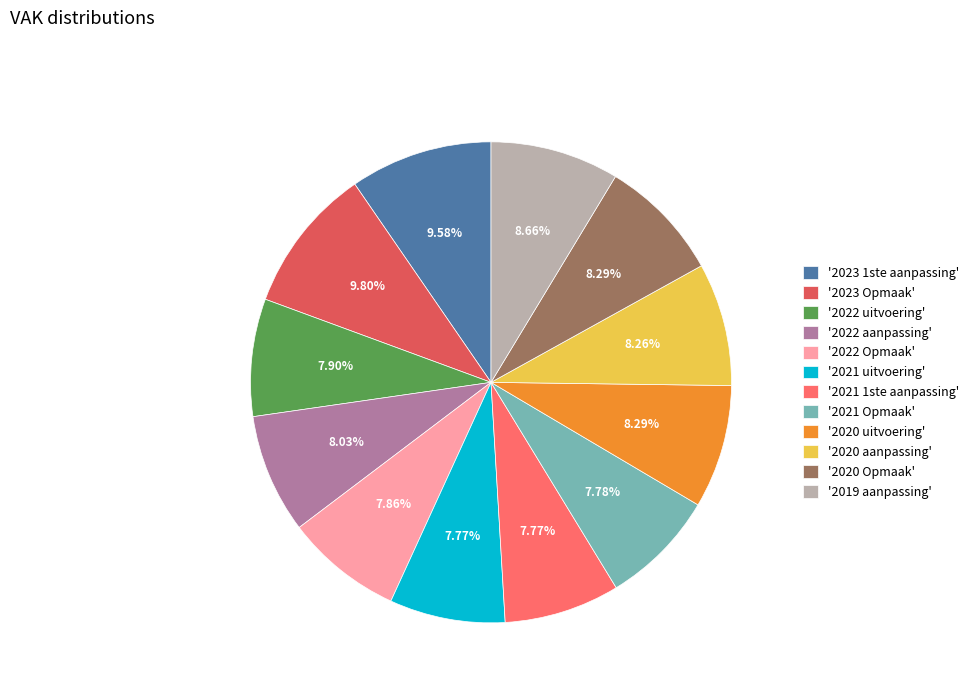

Between '2020 Opmaak' and '2021 uitvoering', which is larger?

'2020 Opmaak'